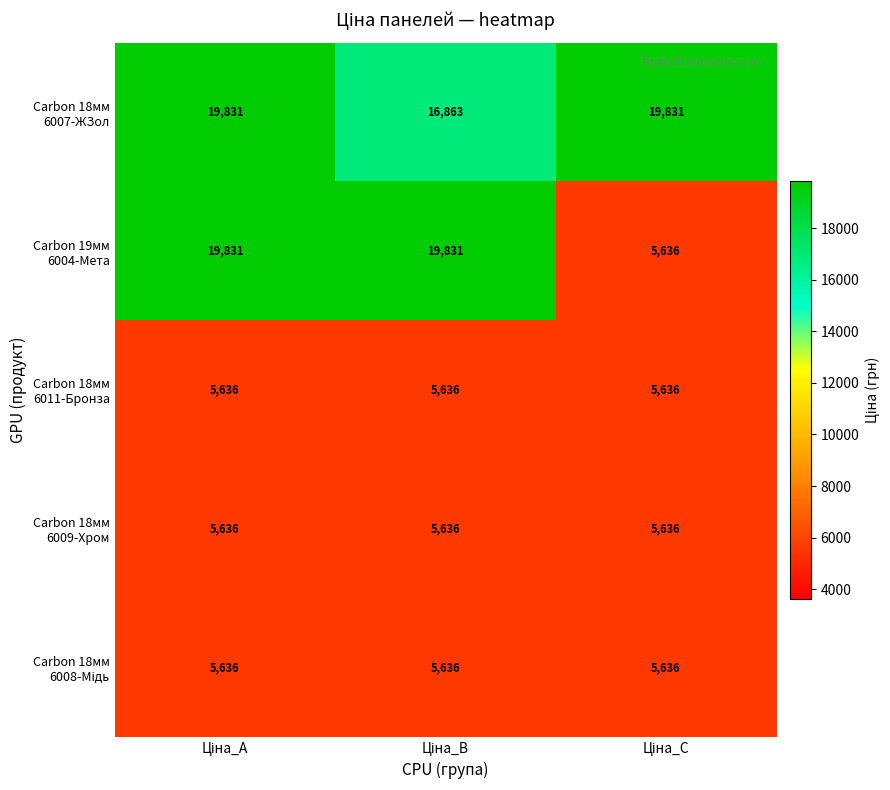

At how many categories does at least one series exceed 16575?

3